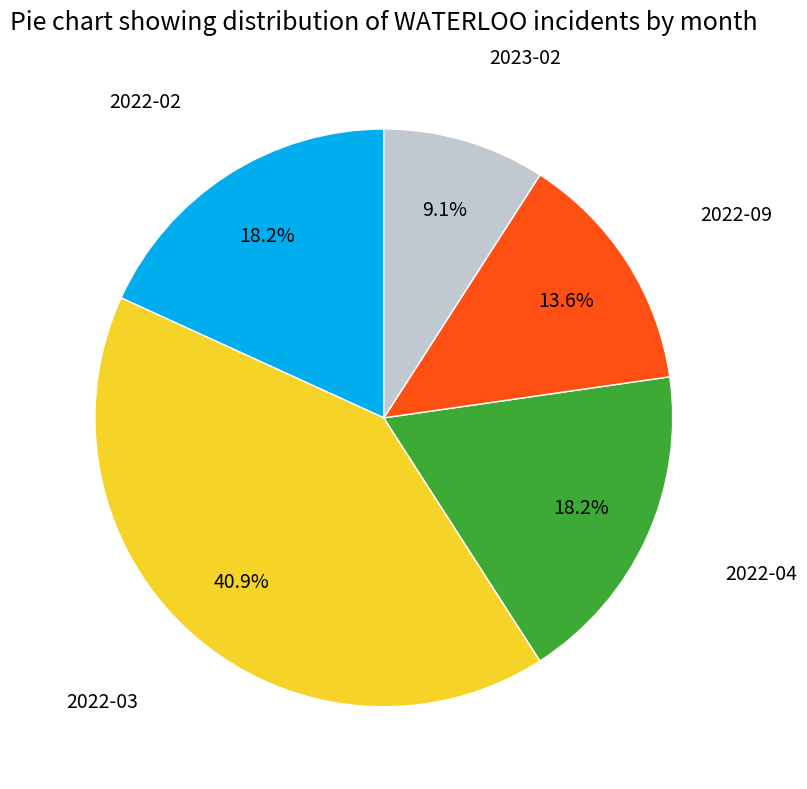

Is there a majority slice in this chart?

No